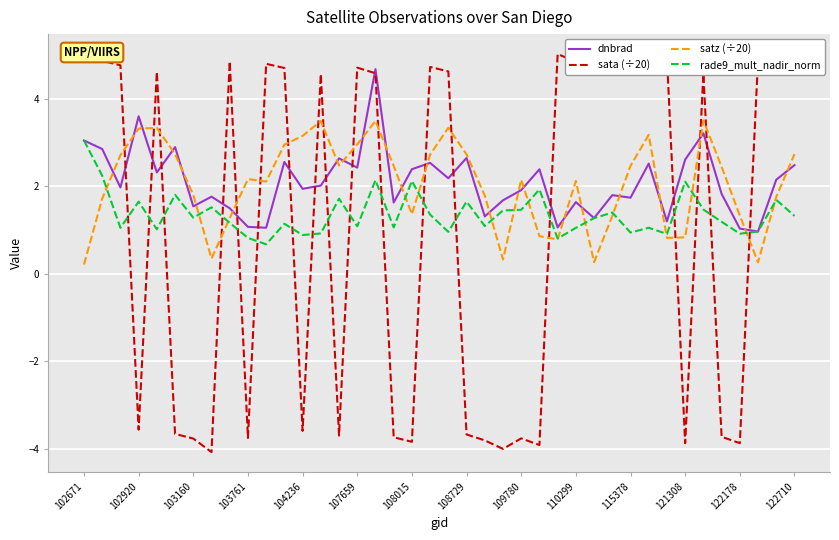

Which series has the largest range (max minus min)?

sata (÷20)